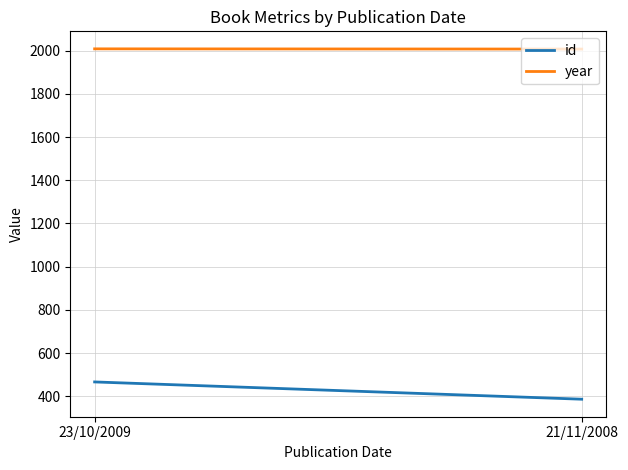

At 21/11/2008, list the series in order from largest to smallest.

year, id